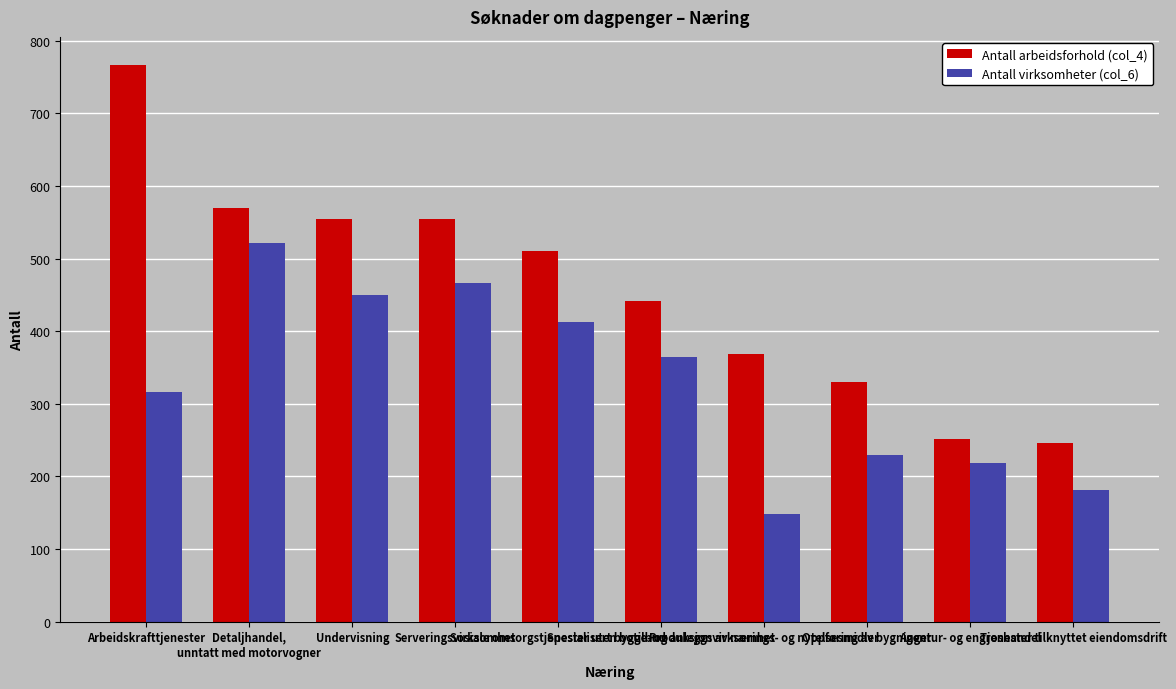

What is the difference between the second highest and minimum values in the Antall arbeidsforhold (col_4) series?

324